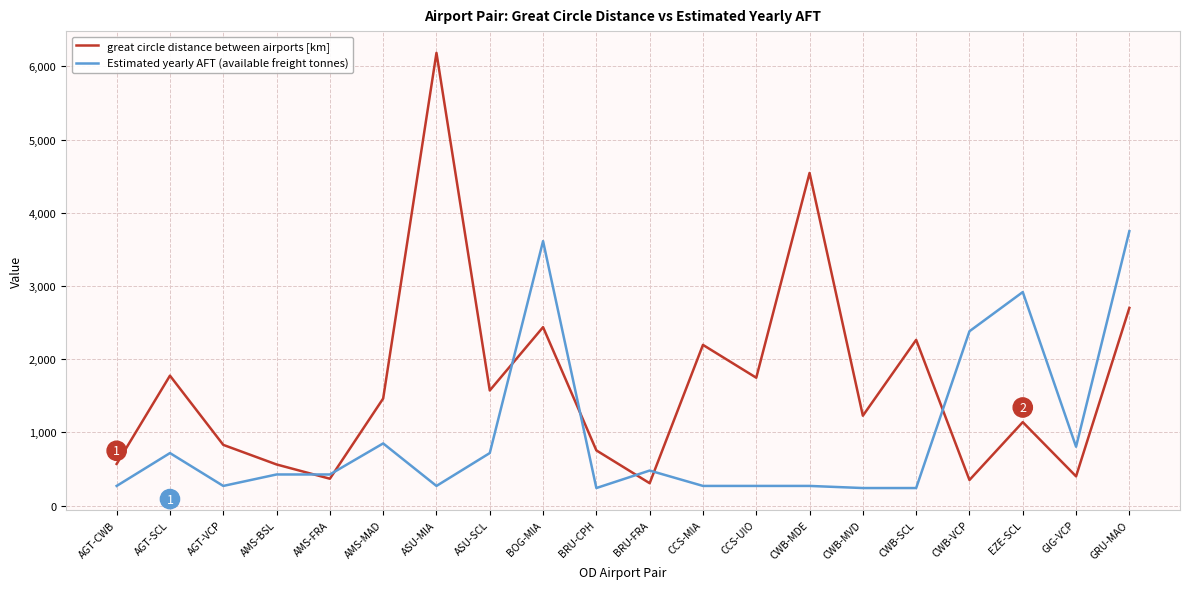

What is the spread (max minus min) of values at CCS-MIA?

1927.3